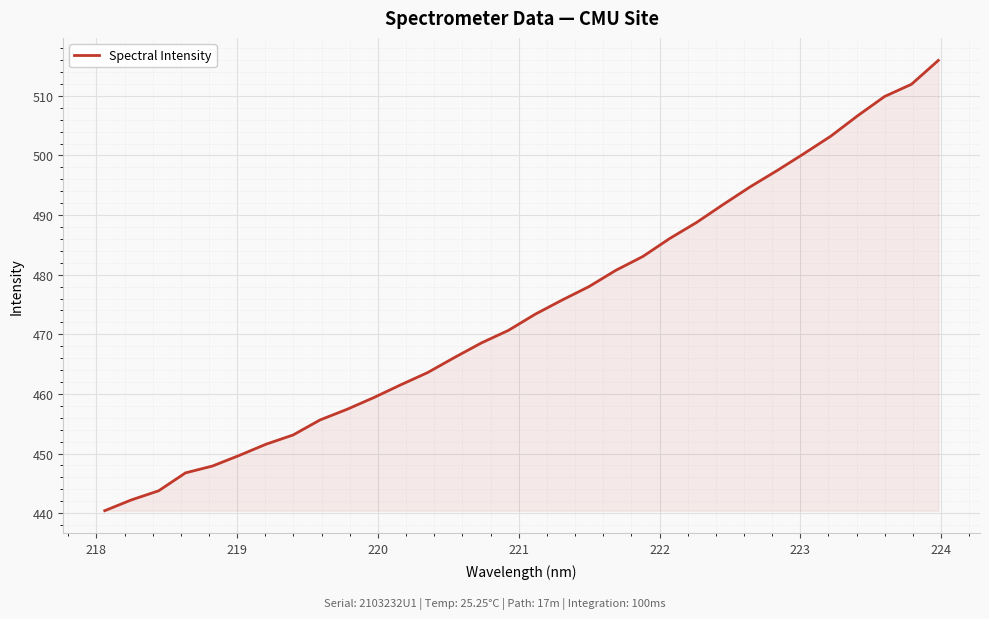

What is the minimum value shown in the chart?

440.4